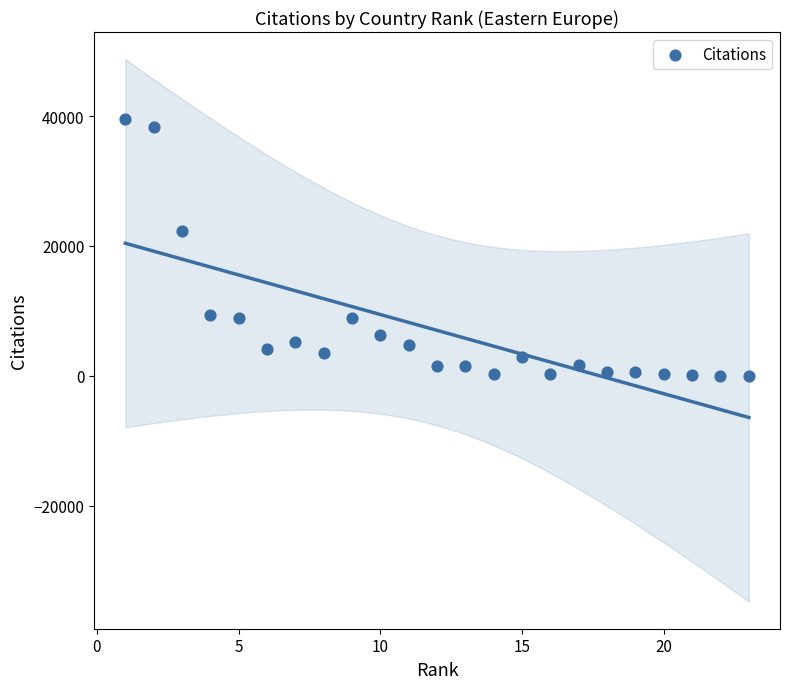

What Y value in the scatter plot is closest to 19795?

22365